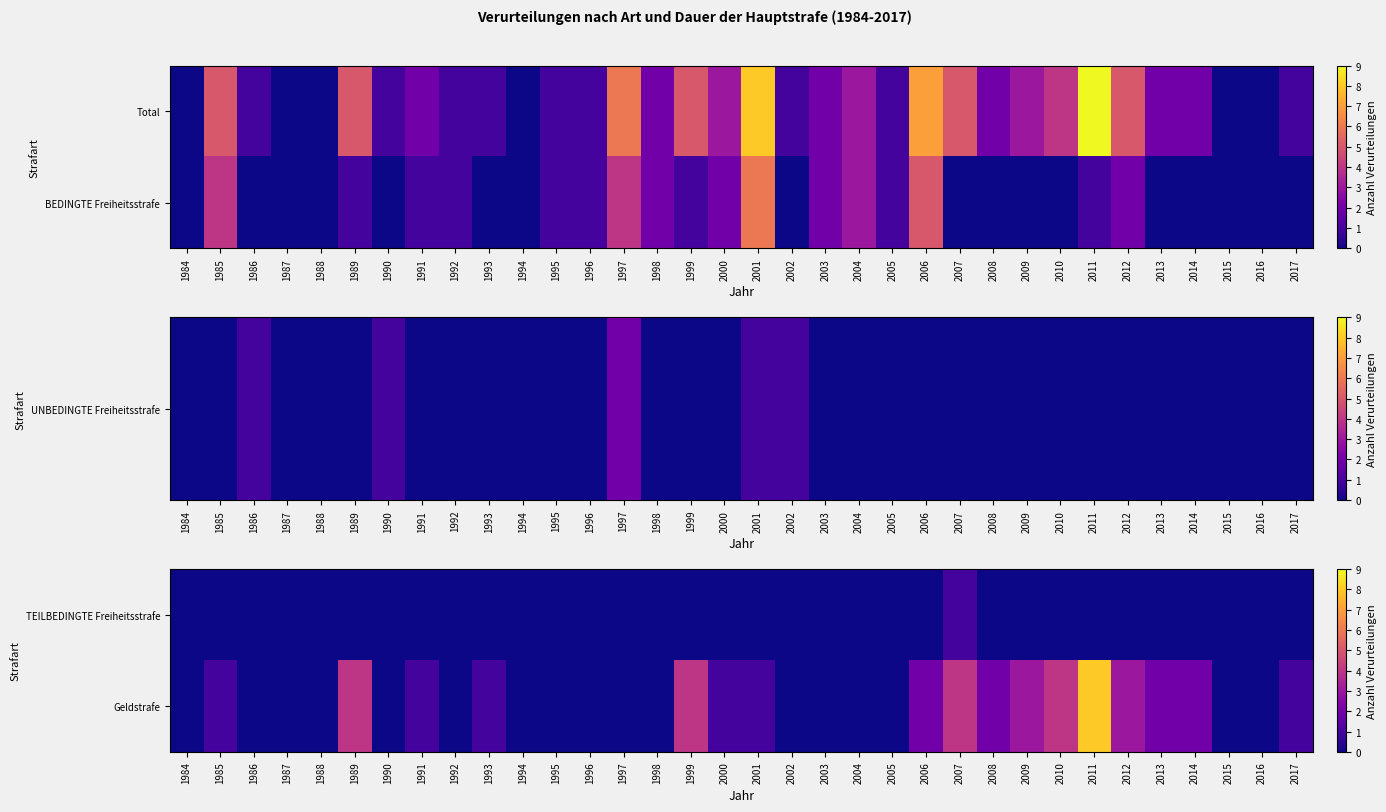

How many data points in Geldstrafe are above 1?

11